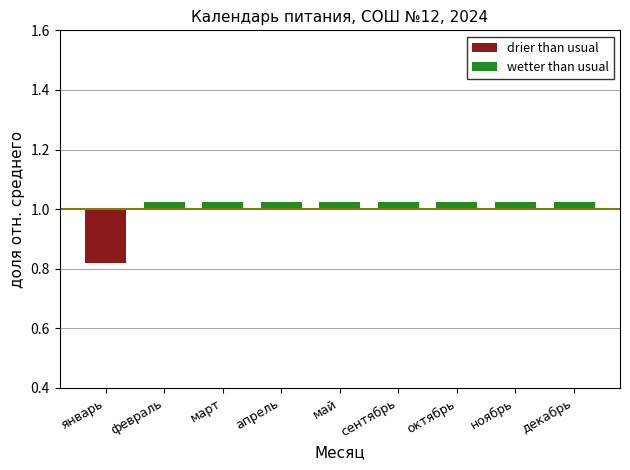

How many values in wetter than usual are above zero?

8